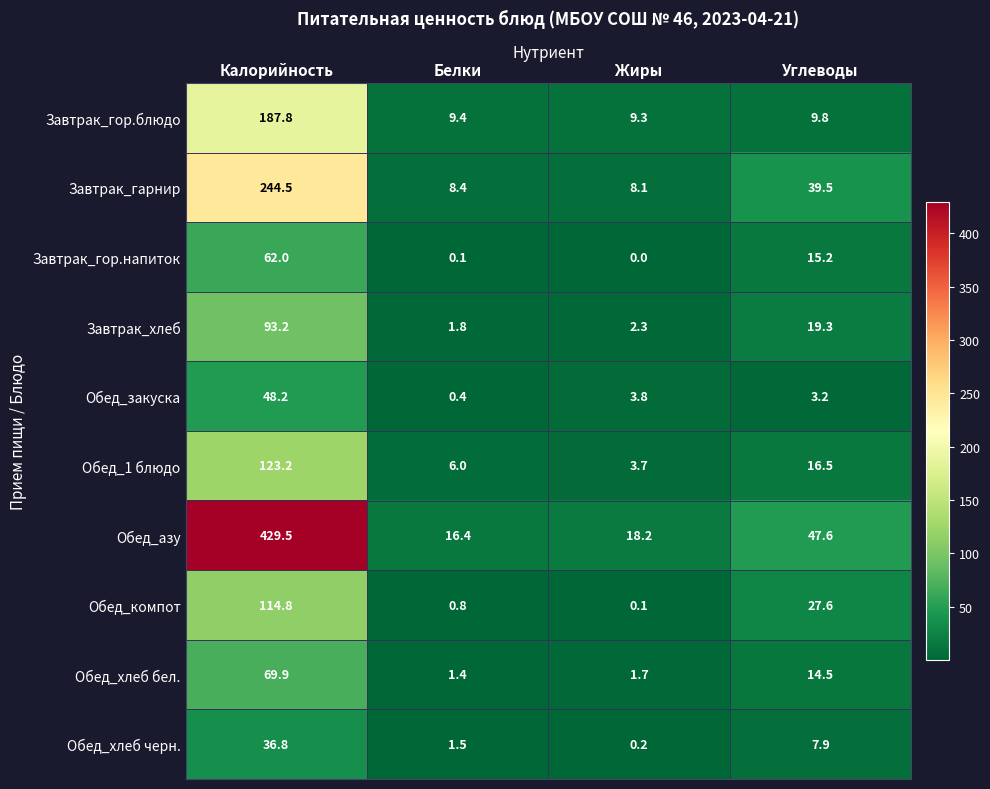

Read the Обед_азу value at Белки.

16.4